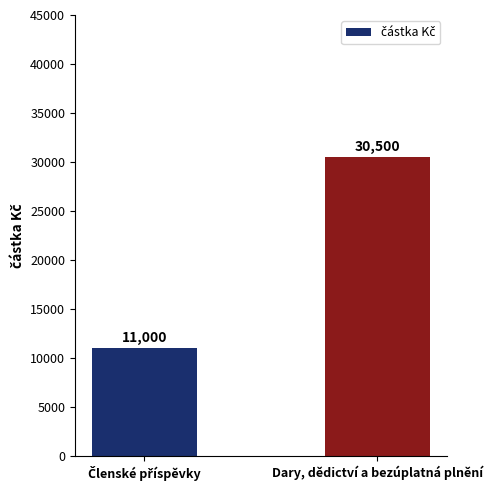

Reading left to right, transcribe all the data shown in this chart.

11000	30500